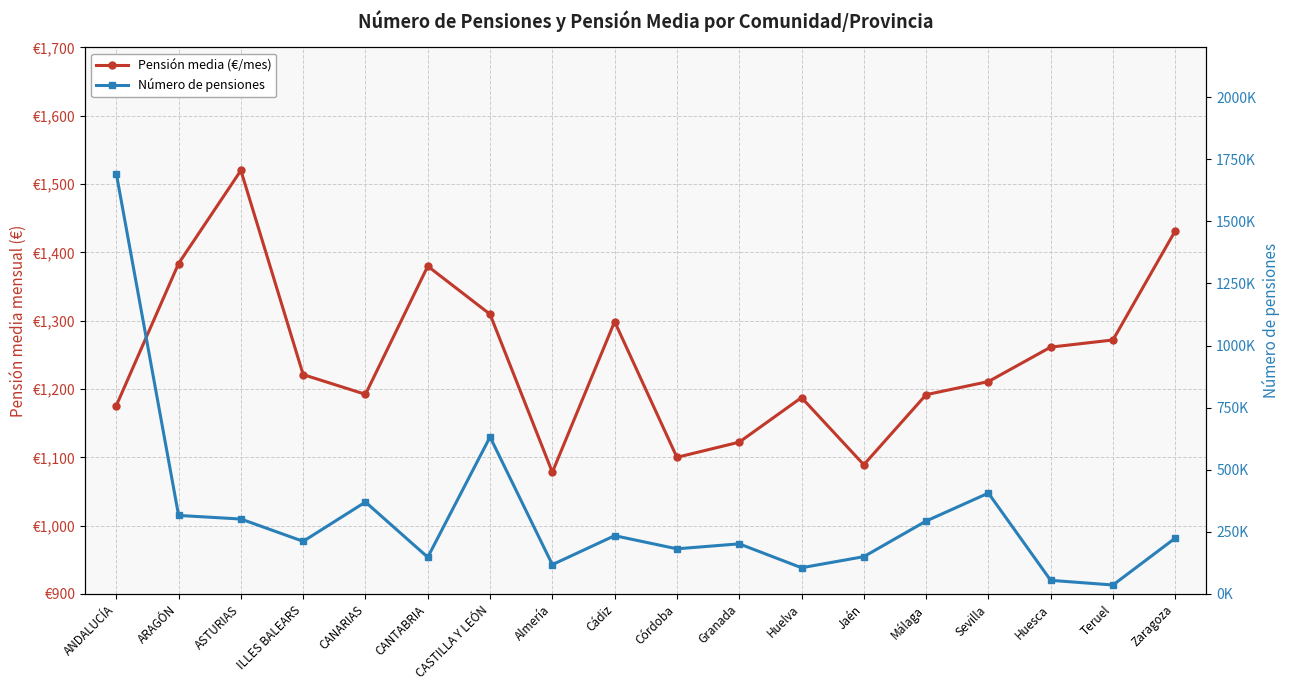

What is the label of the 13th point from the right?

CANTABRIA